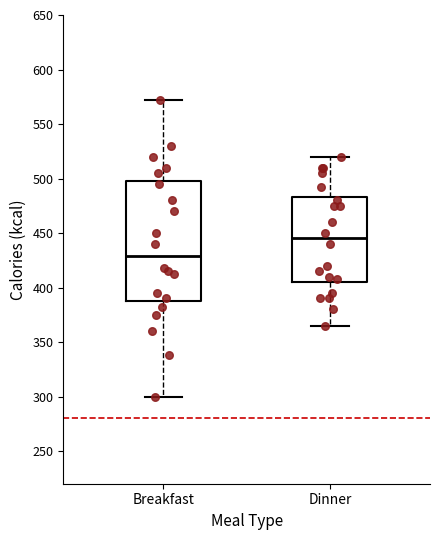

Where is the lower edge of the box for Breakfast on the y-axis? The values are not printed on the chart, so give them approximately, as read against the axis.

390